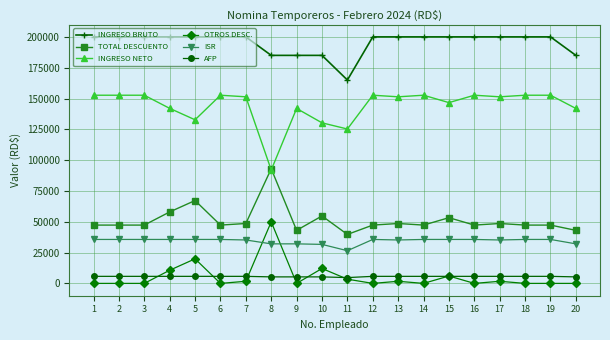

At 1, list the series in order from smallest to largest.

OTROS DESC., AFP, ISR, TOTAL DESCUENTO, INGRESO NETO, INGRESO BRUTO